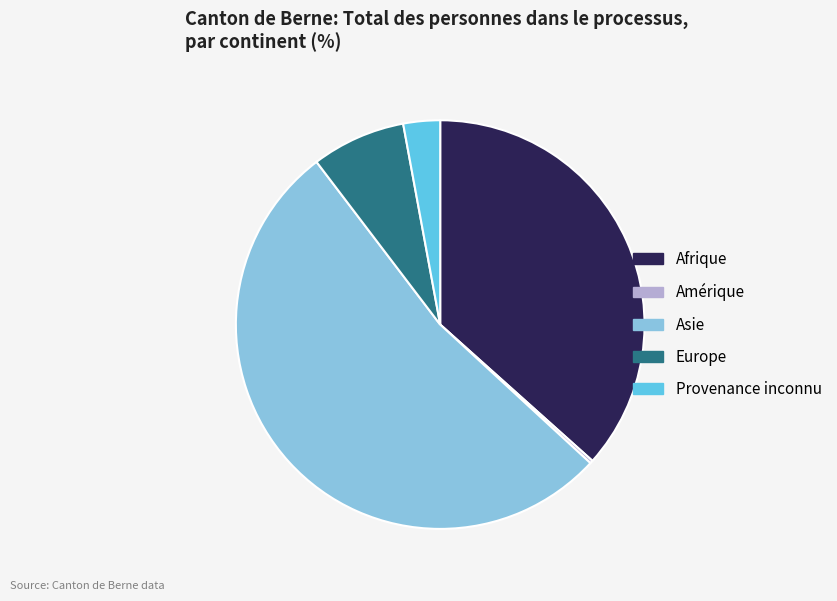

What is the largest slice in the pie chart?

Asie